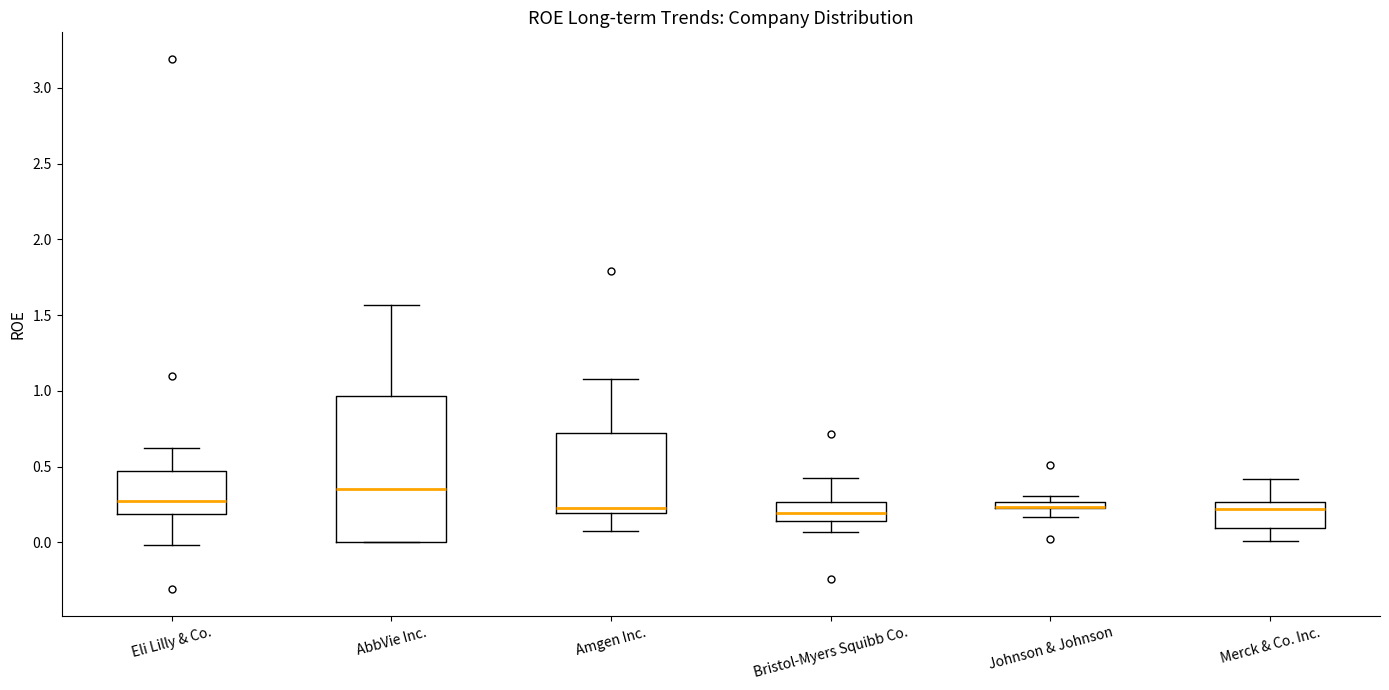

Where is the upper edge of the box for Johnson & Johnson on the y-axis? The values are not printed on the chart, so give them approximately, as read against the axis.

0.25